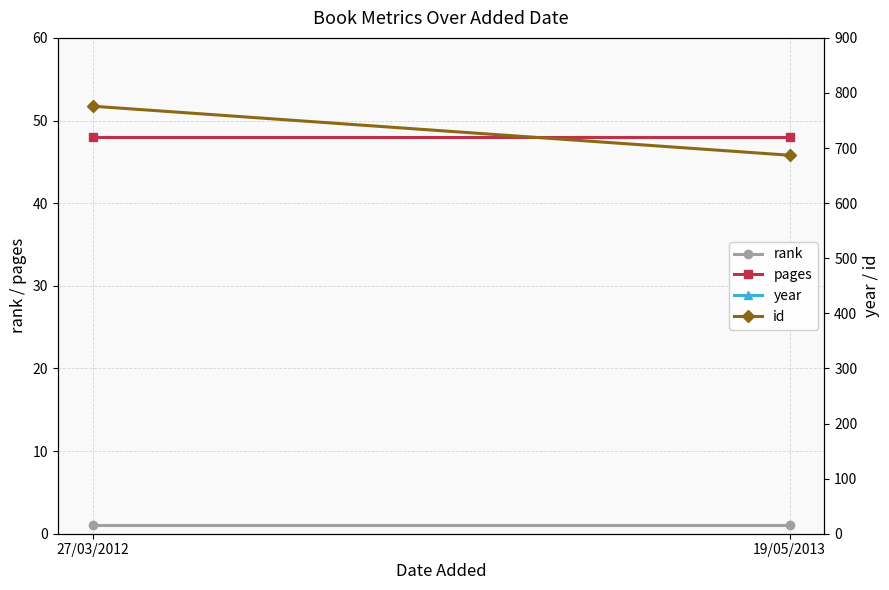

Rank the series by their maximum value, from highest to lowest.

year, id, pages, rank